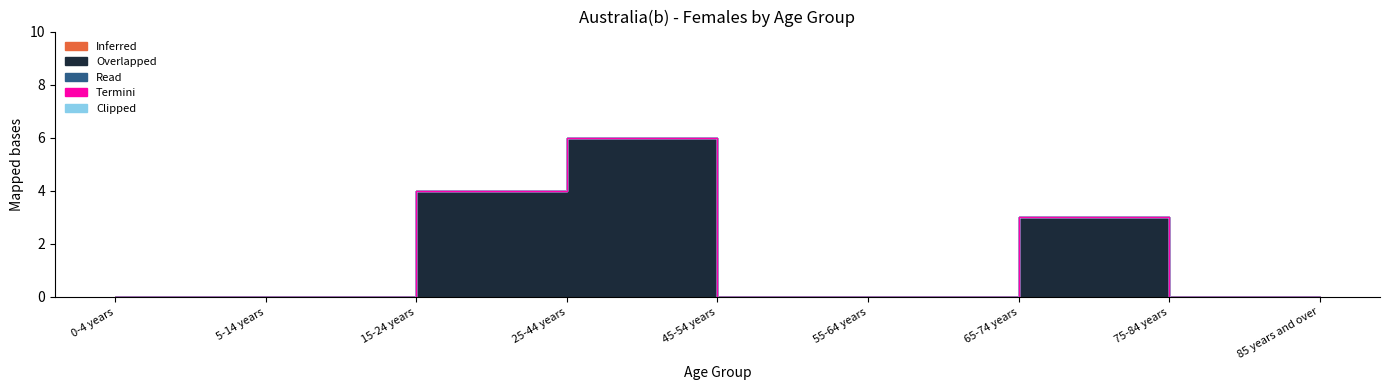

What is the label of the 3rd point from the right?

65-74 years